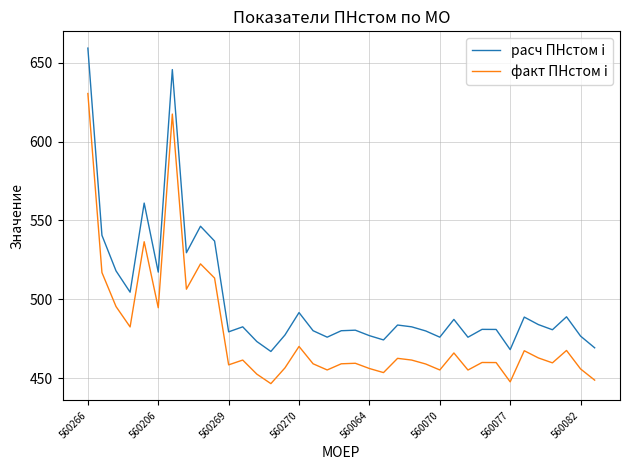

Which series has the largest range (max minus min)?

расч ПНстом i